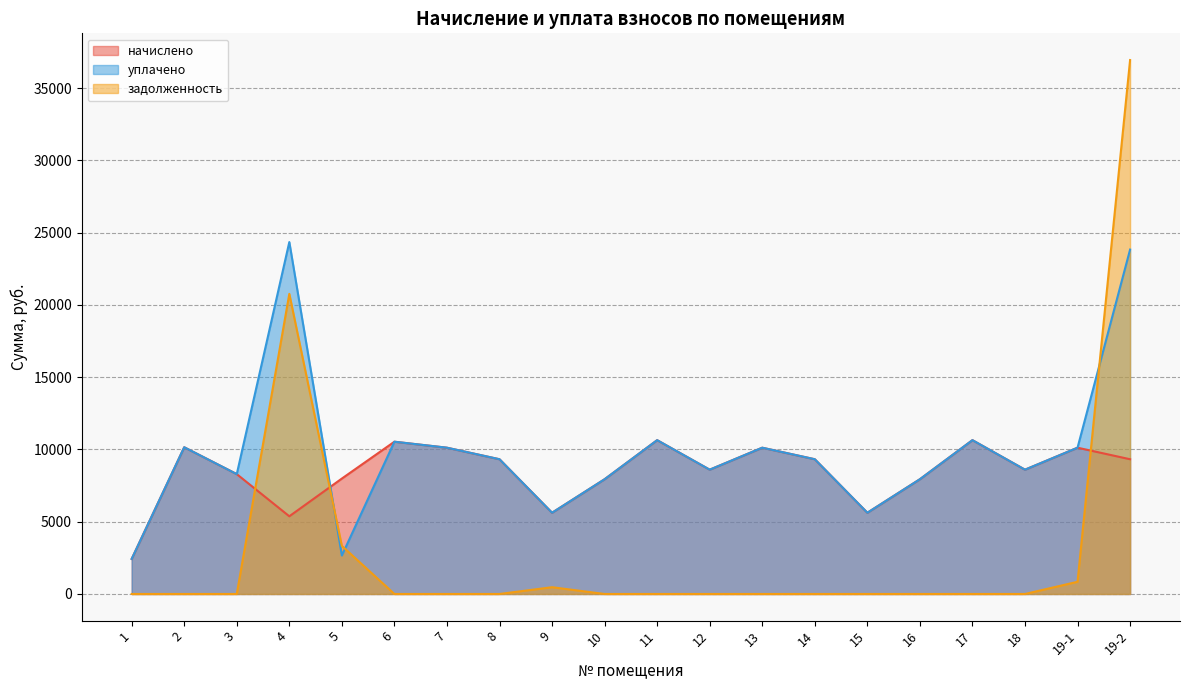

How many values in the уплачено series exceed 9323?

11